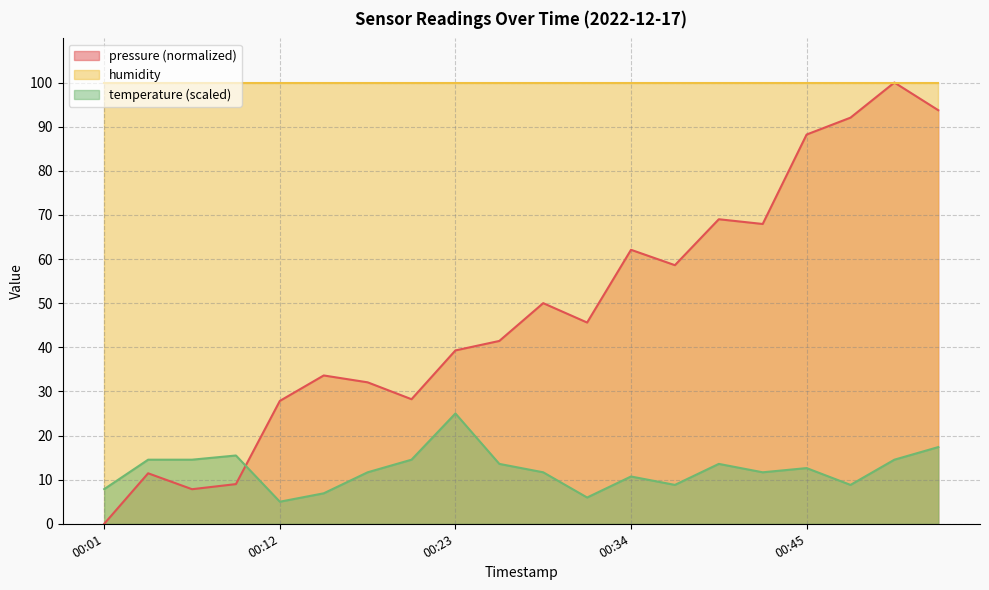

Does the chart display data point markers on the line(s)?

No